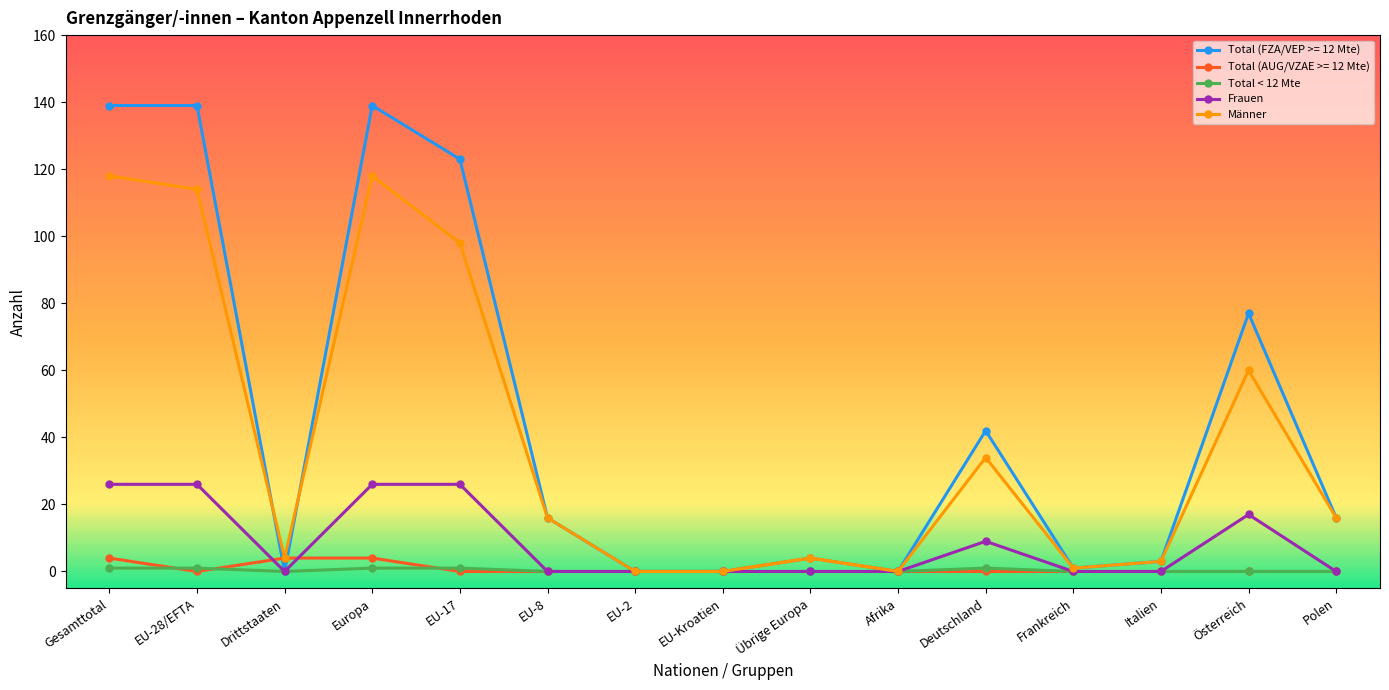

What position from the right is Polen?

1